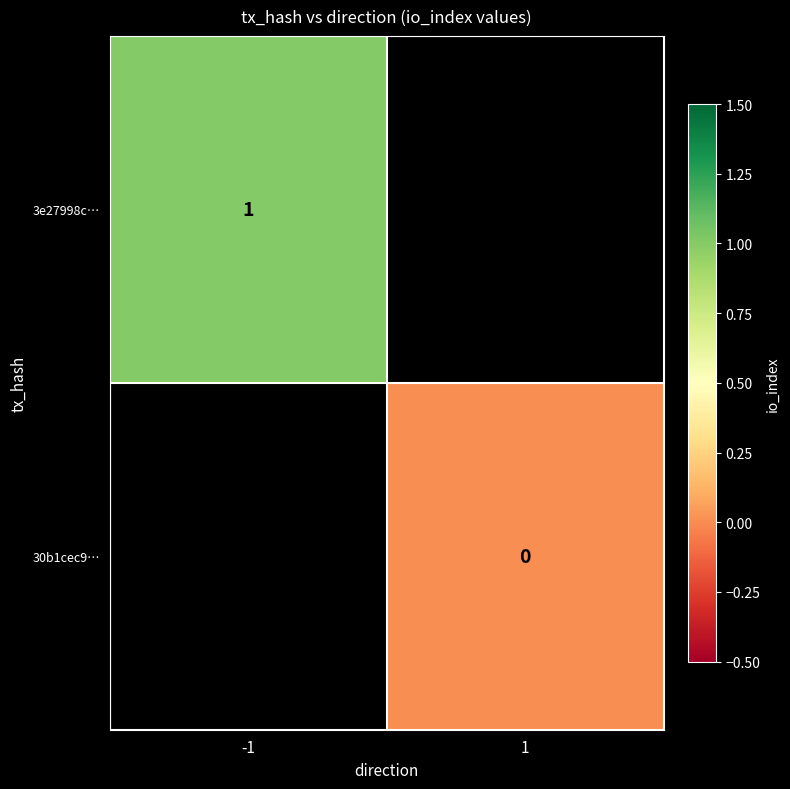

Is the value of 30b1cec9… at 1 greater than the value of 3e27998c… at -1?

No